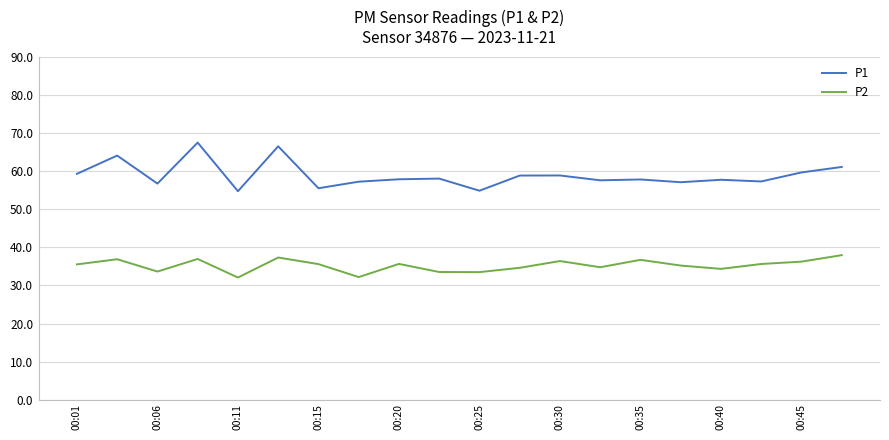

What is the highest value of the P1 series?

67.5